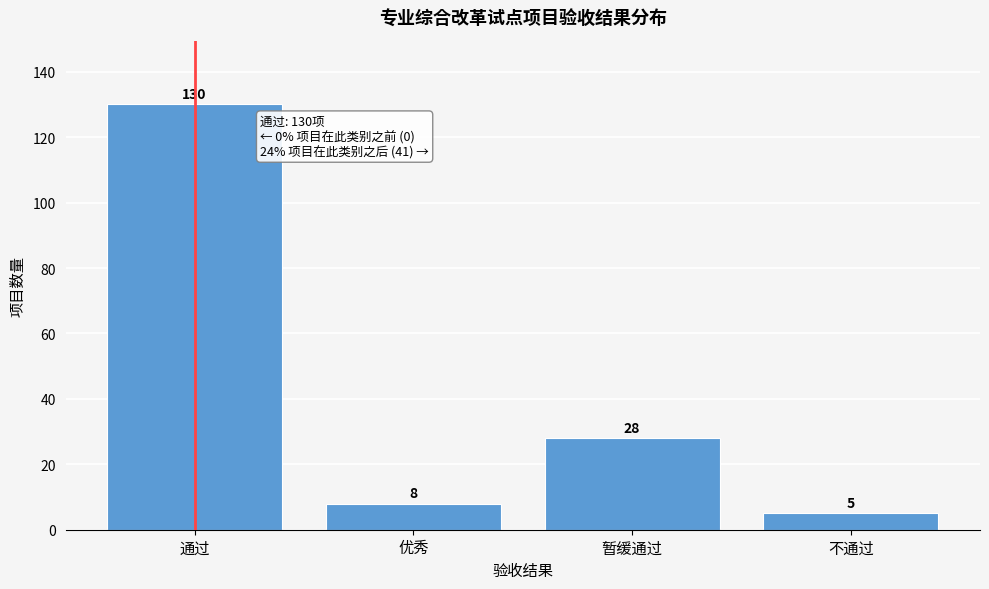

Reading right to left, transcribe all the data shown in this chart.

5	28	8	130